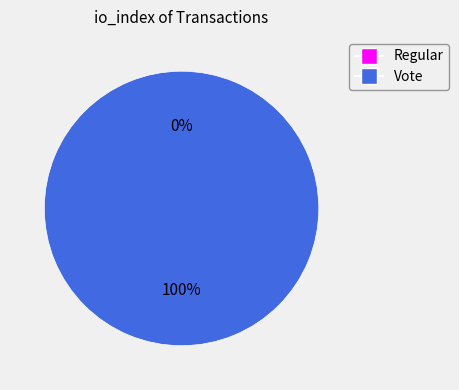

Is it true that Regular is 0% of the pie?

True